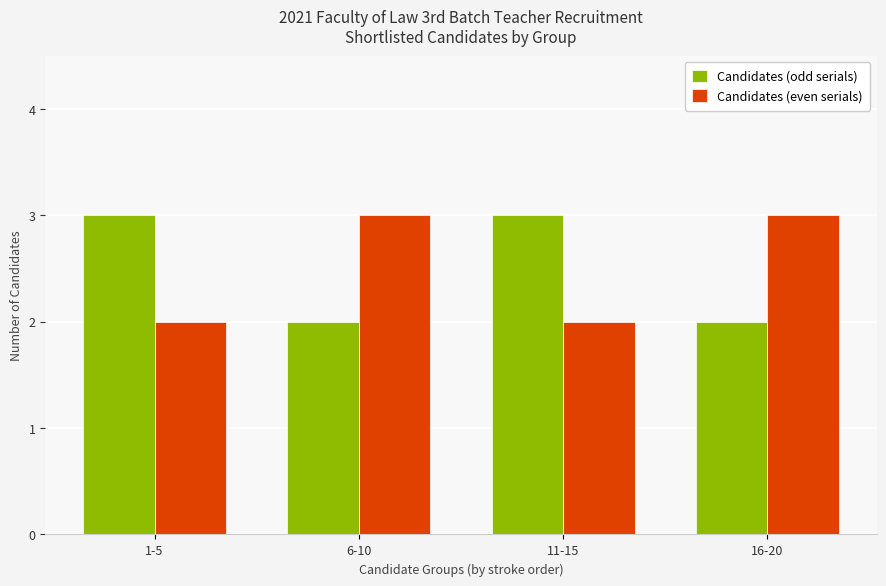

Read the Candidates (even serials) value at 16-20.

3